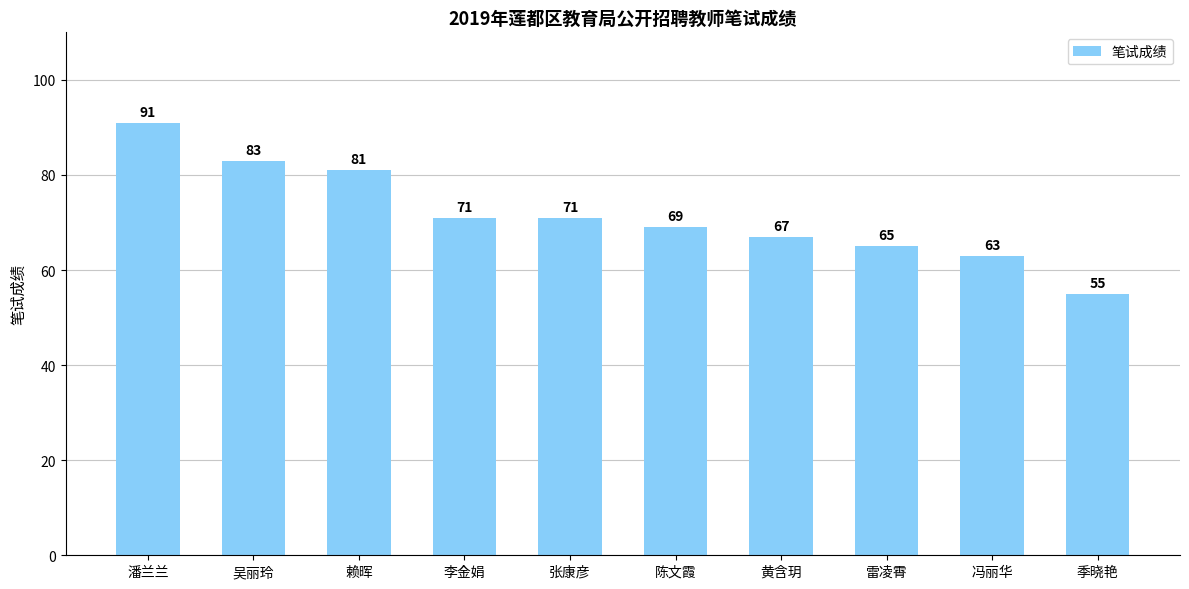

What is the difference between the maximum and minimum values?

36